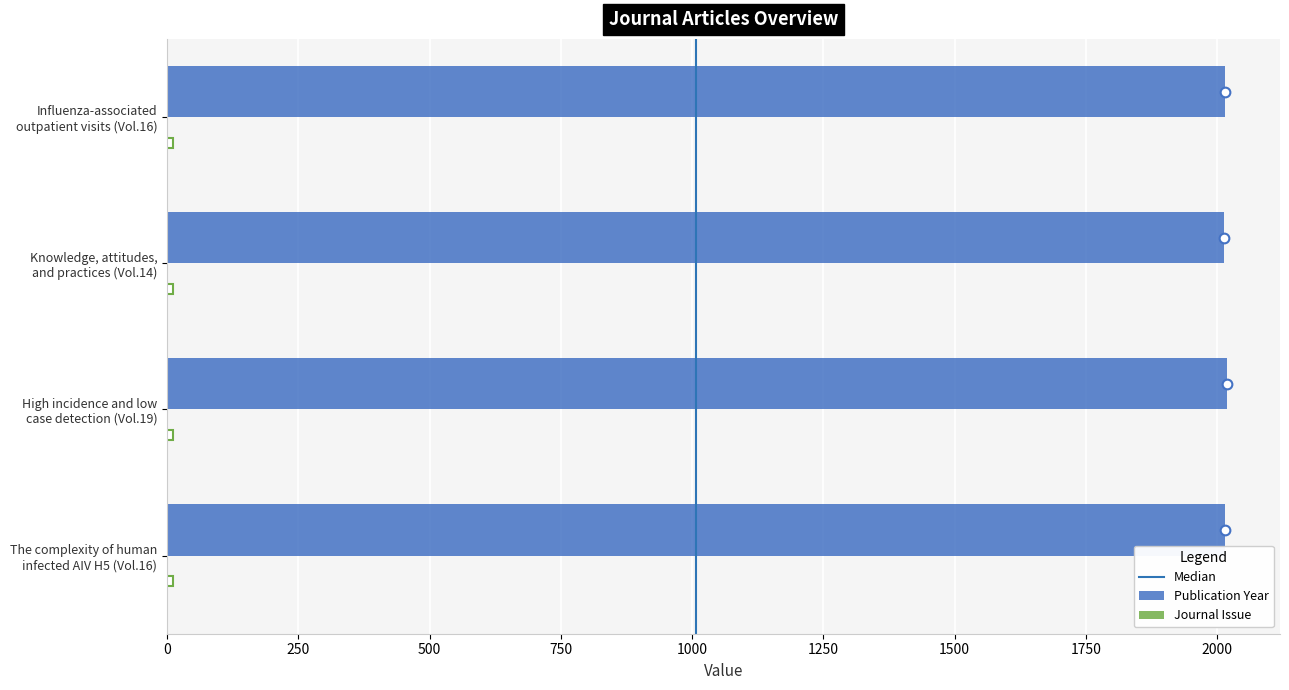

Which series has the largest total across all categories?

Publication Year